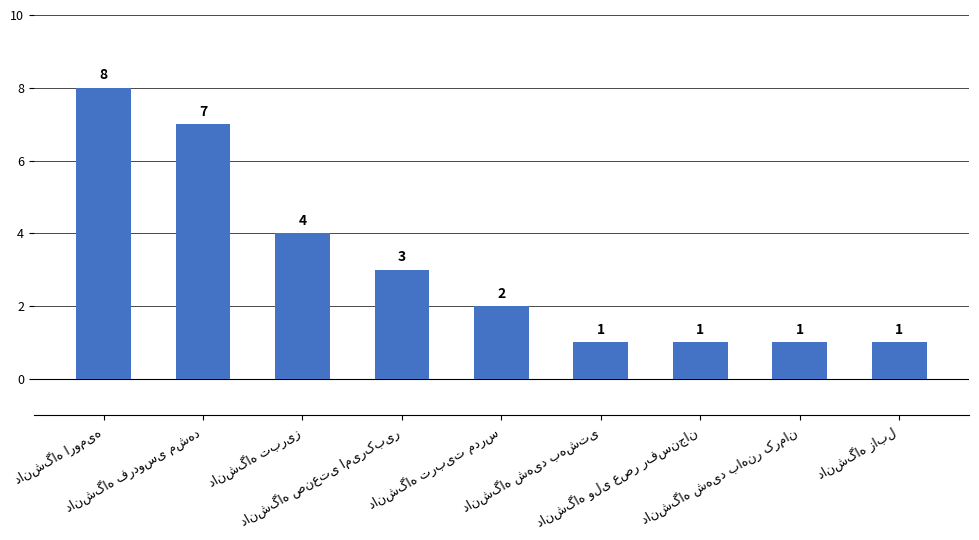

What is the value of the 2nd bar from the left?

7